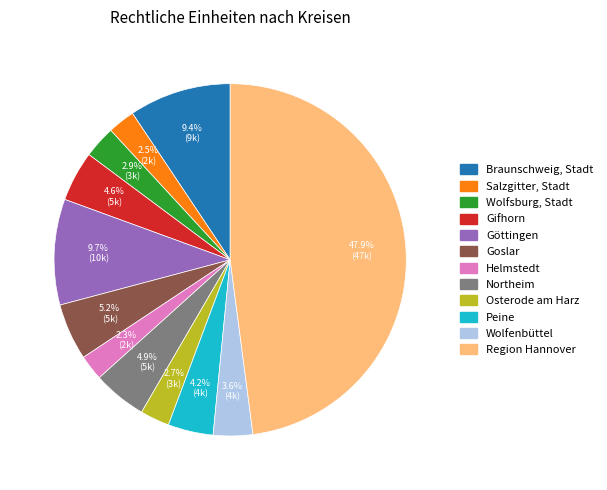

To the nearest percent, what portion does Braunschweig, Stadt represent?

9%